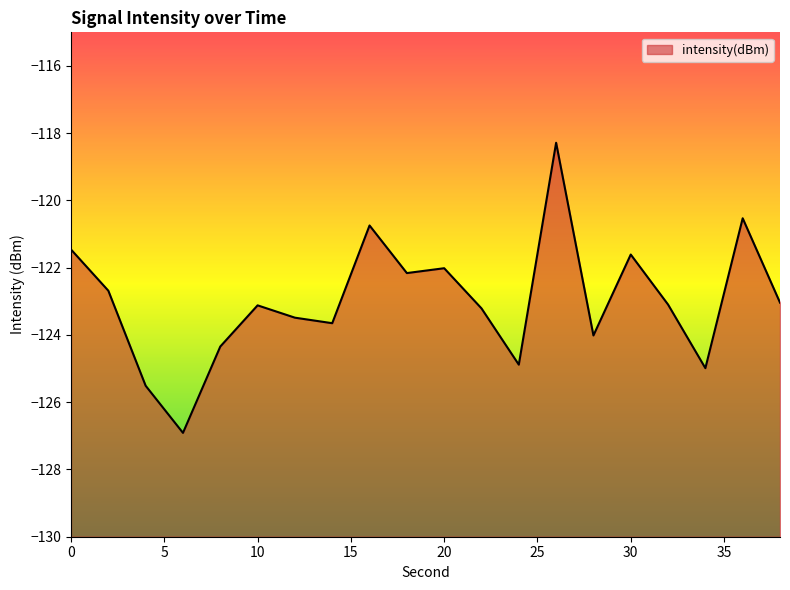

At which category does the chart reach its peak across all series?

26